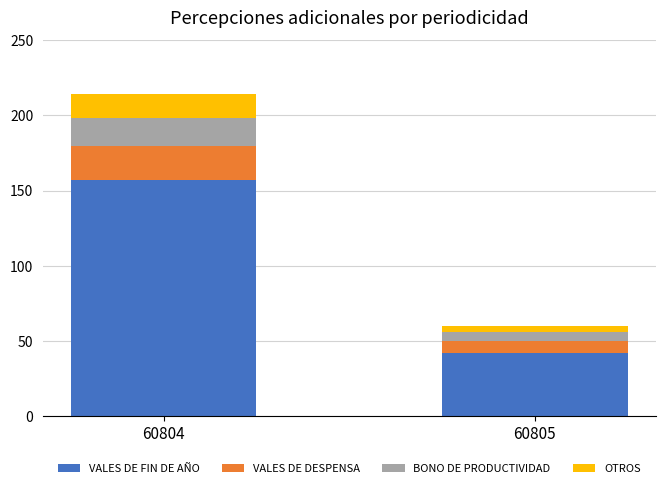

What is the average value of the VALES DE FIN DE AÑO series?

100